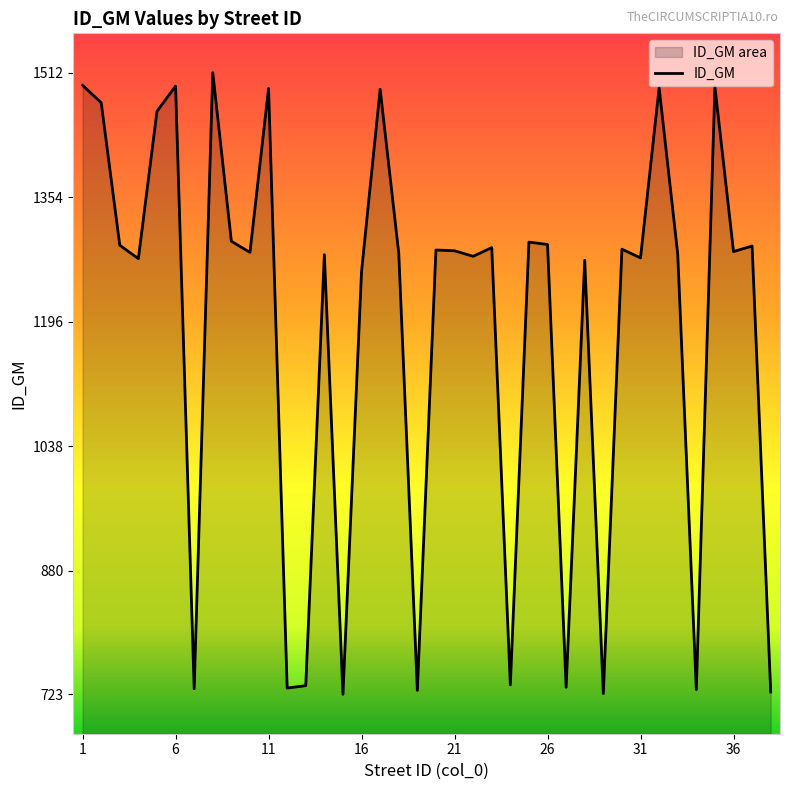

Reading left to right, transcribe all the data shown in this chart.

1496	1474	1293	1276	1463	1495	730	1512	1298	1284	1492	731	734	1281	723	1260	1491	1283	728	1287	1286	1279	1290	735	1297	1294	732	1274	724	1288	1277	1493	1282	729	1494	1285	1292	726